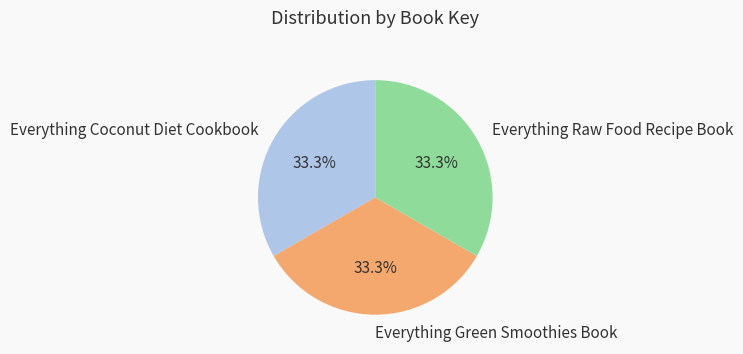

Do Everything Raw Food Recipe Book and Everything Coconut Diet Cookbook together represent more than half of the pie?

Yes